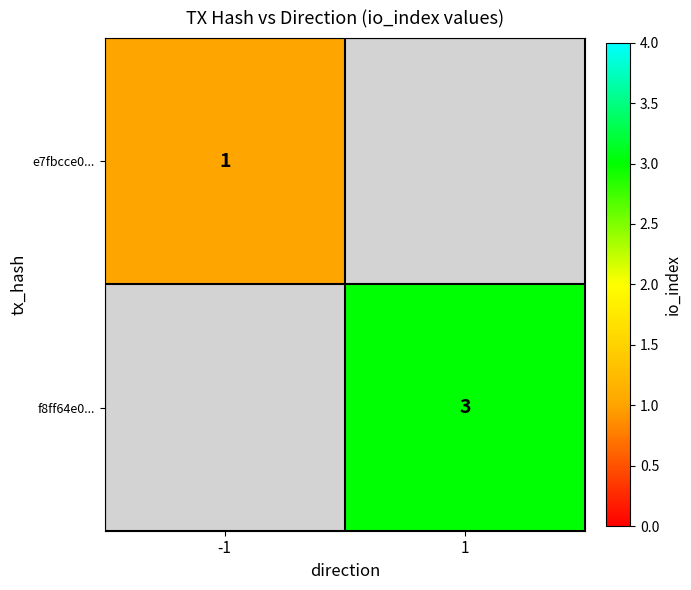

True or false: f8ff64e0... has a value of 3 at 1.

True